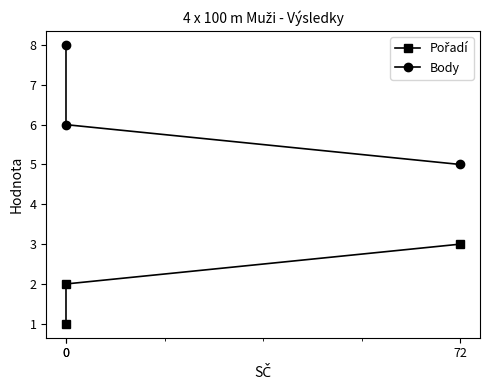

How many series are shown in this chart?

2